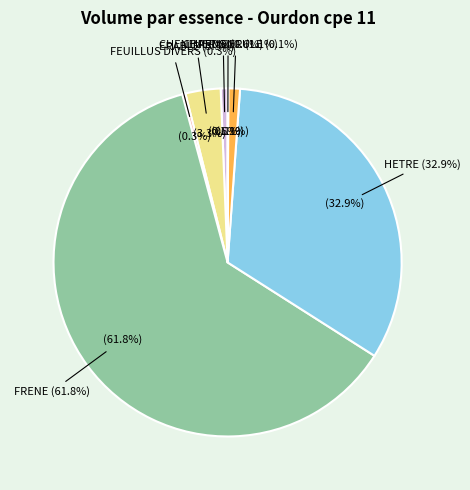

To the nearest percent, what is the difference between the largest and smallest slice percentages?

62%